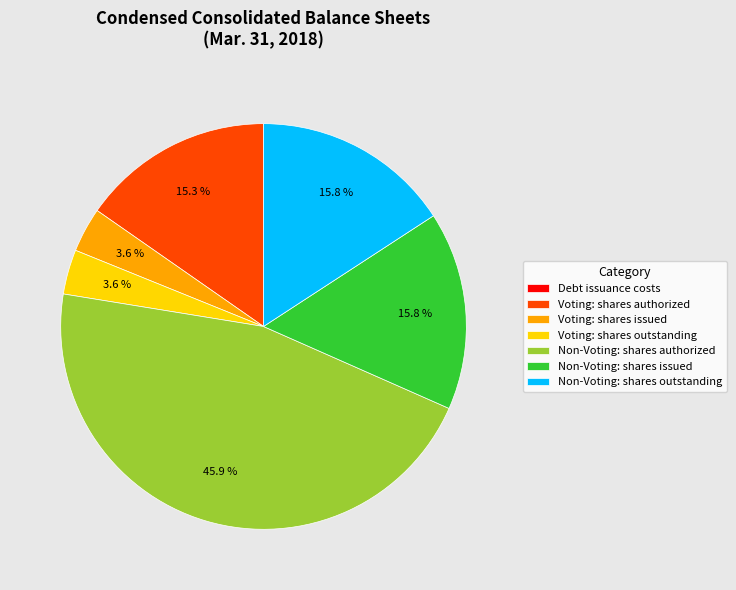

To the nearest percent, what portion does Voting: shares issued represent?

4%